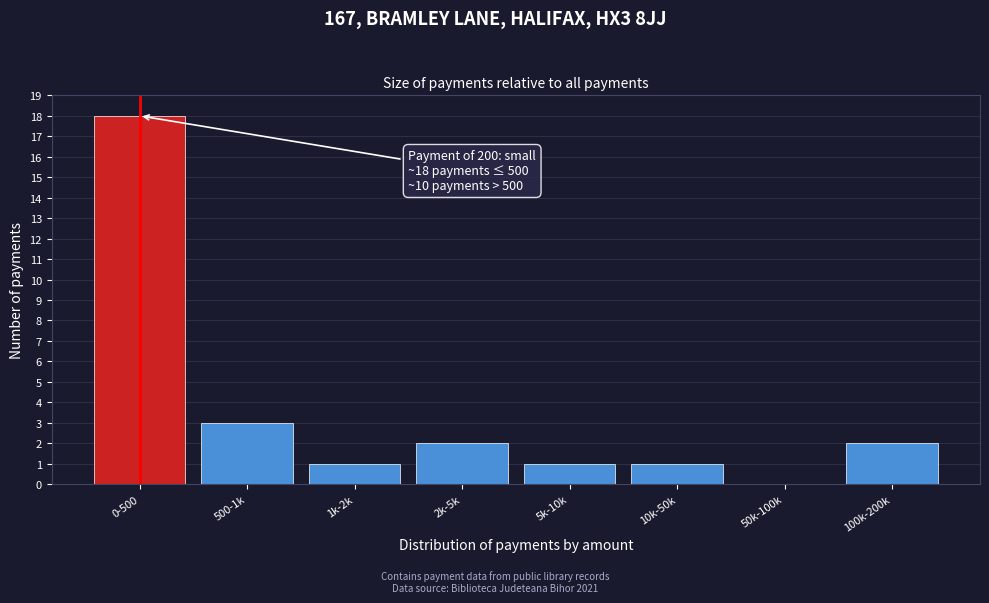

Reading right to left, extract all data points from this chart.

100k-200k=2	50k-100k=0	10k-50k=1	5k-10k=1	2k-5k=2	1k-2k=1	500-1k=3	0-500=18